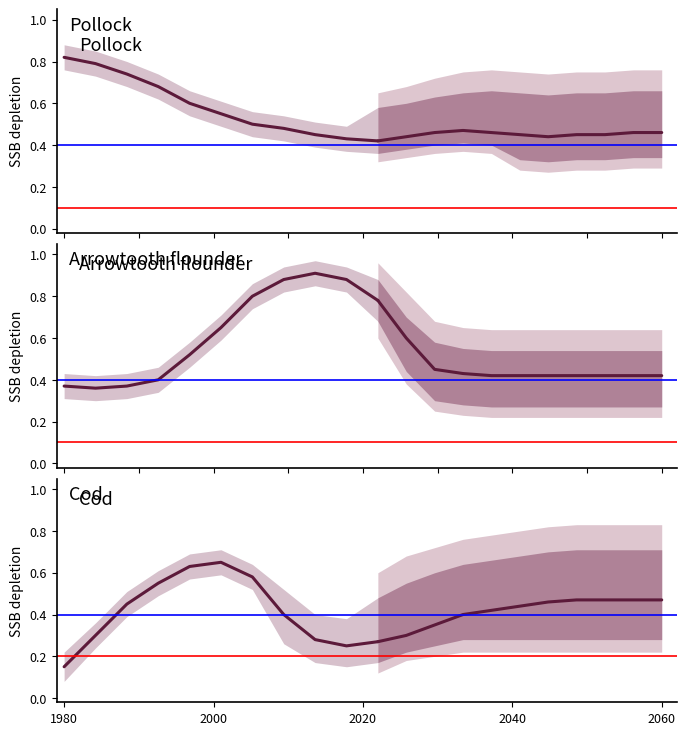

What is the sum of all Cod values?

4.5